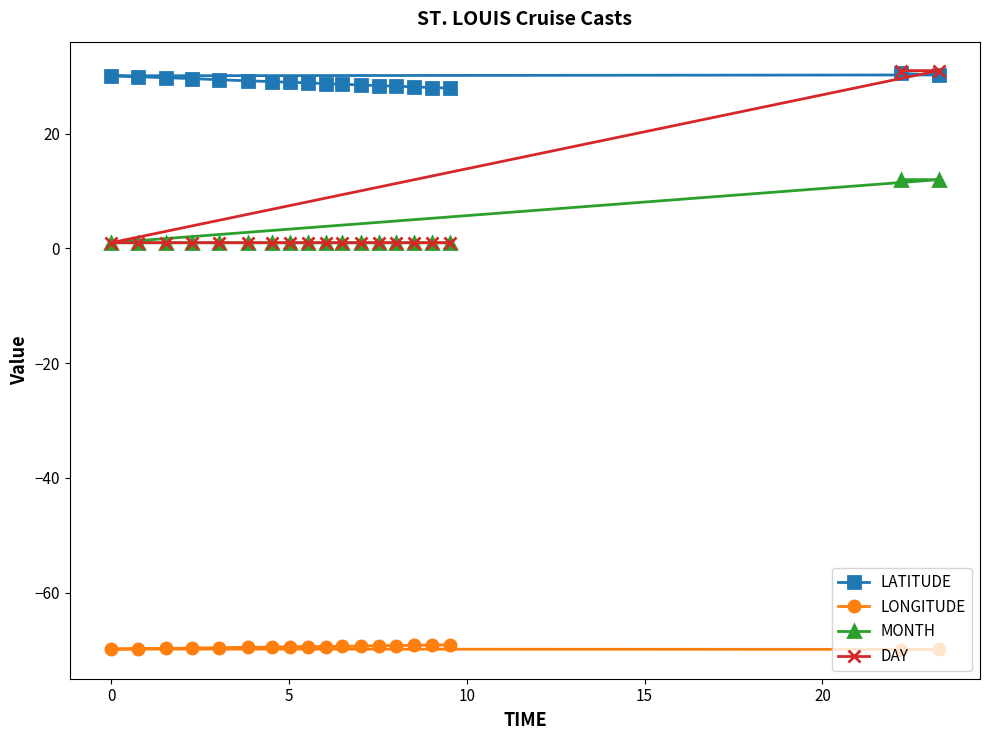

What are all the series names shown in the legend?

LATITUDE, LONGITUDE, MONTH, DAY